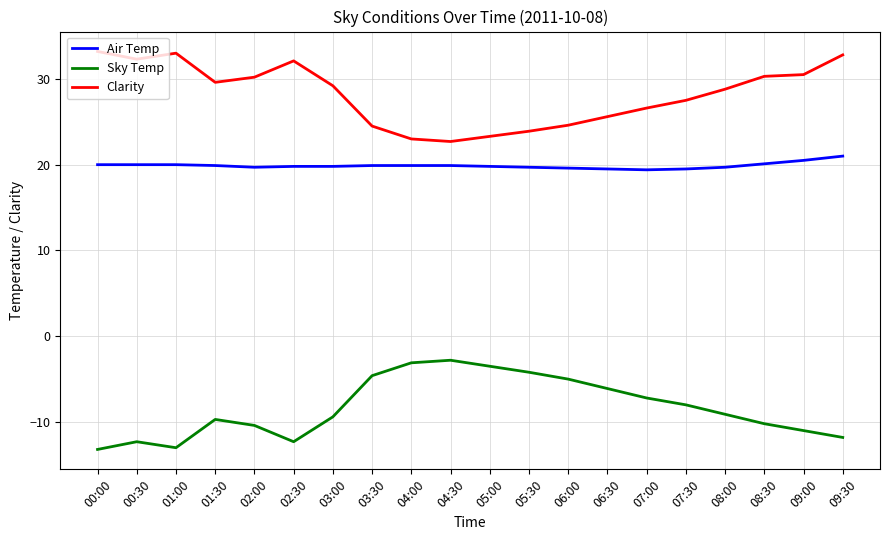

What is the maximum value shown in the chart?

33.2